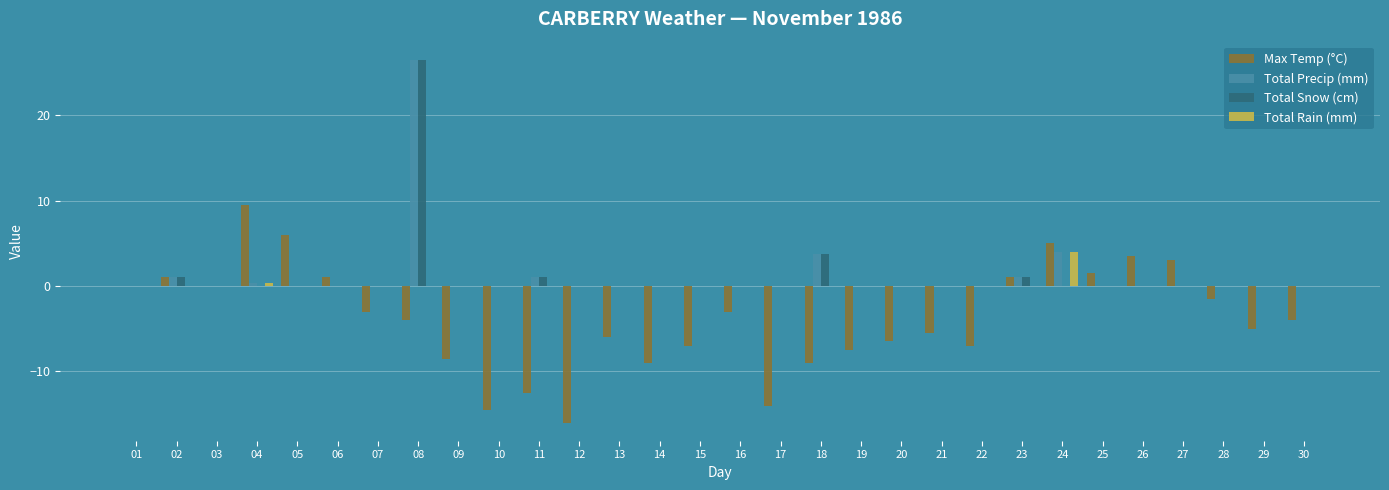

What is the total value across all series at 23?

3.0